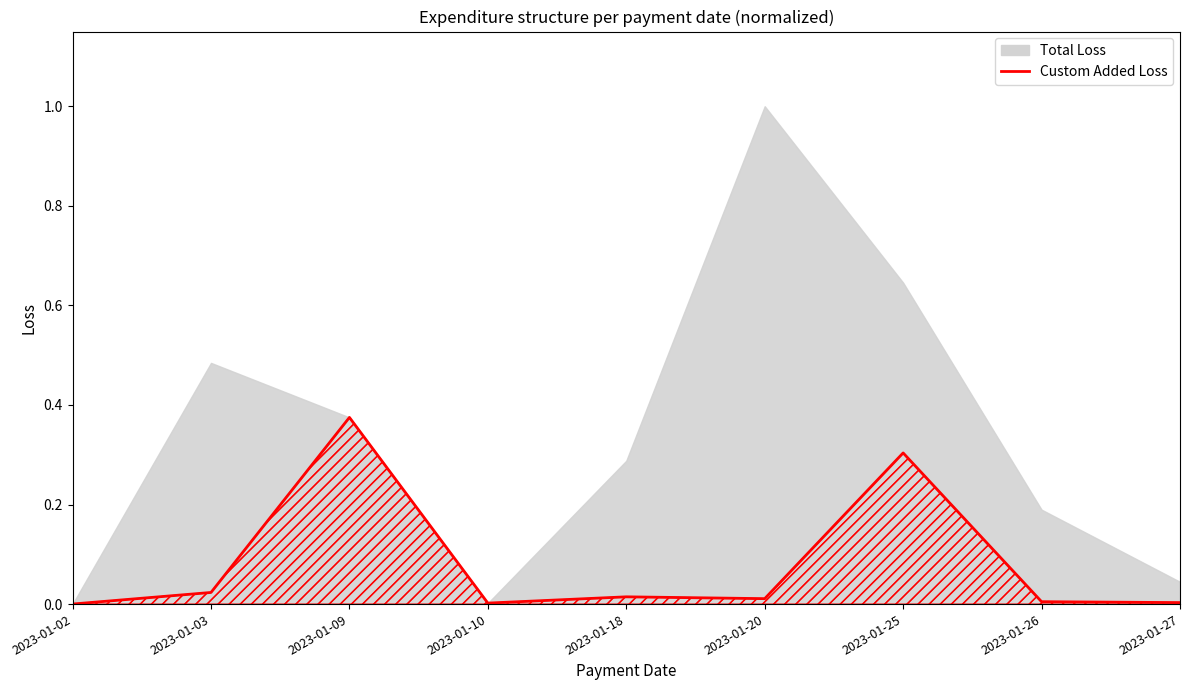

Is it true that the value at 2023-01-25 is 0.3?

True